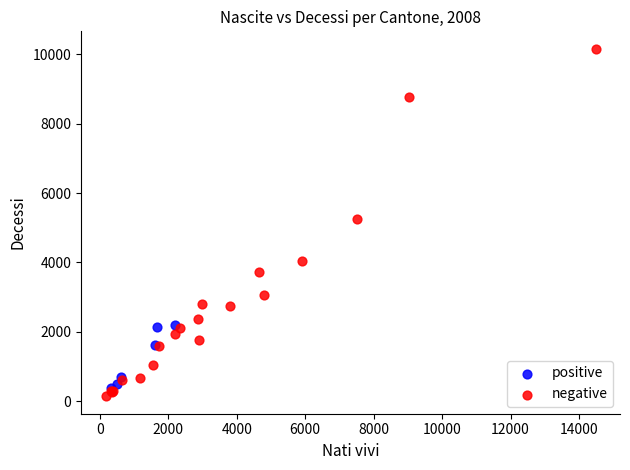

Which series reaches the maximum Y coordinate?

negative